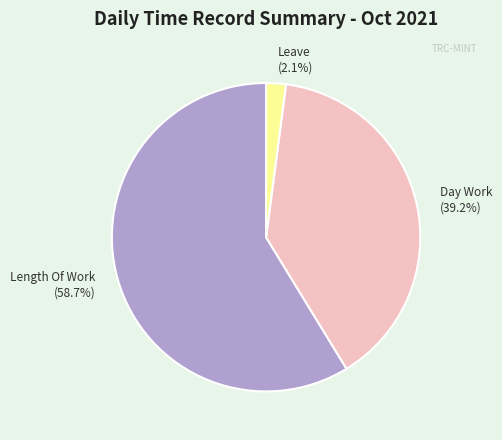

How much of the chart is everything except Leave (2.1%)?

97.9%